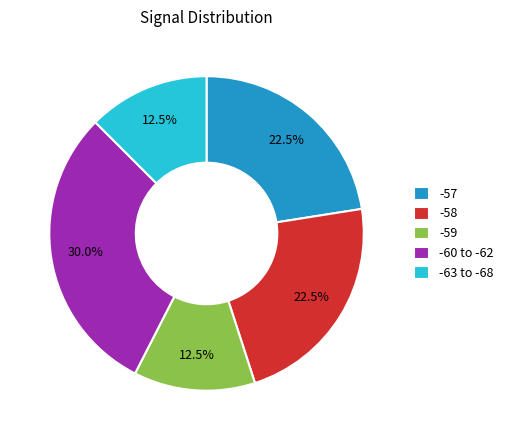

Which category has the biggest portion of the pie?

-60 to -62